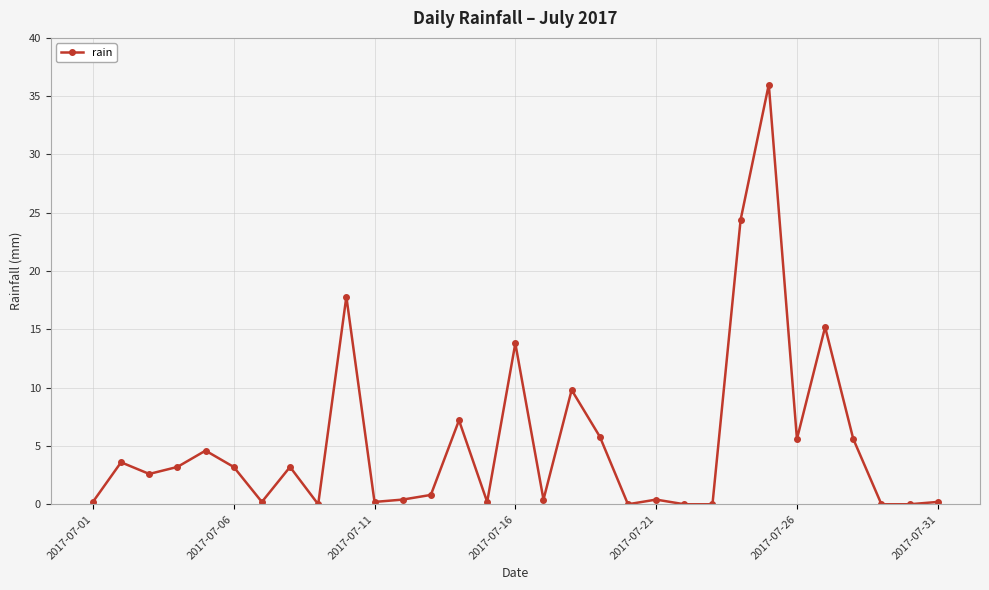

True or false: there are more than 0 points higher than both neighbors.

True